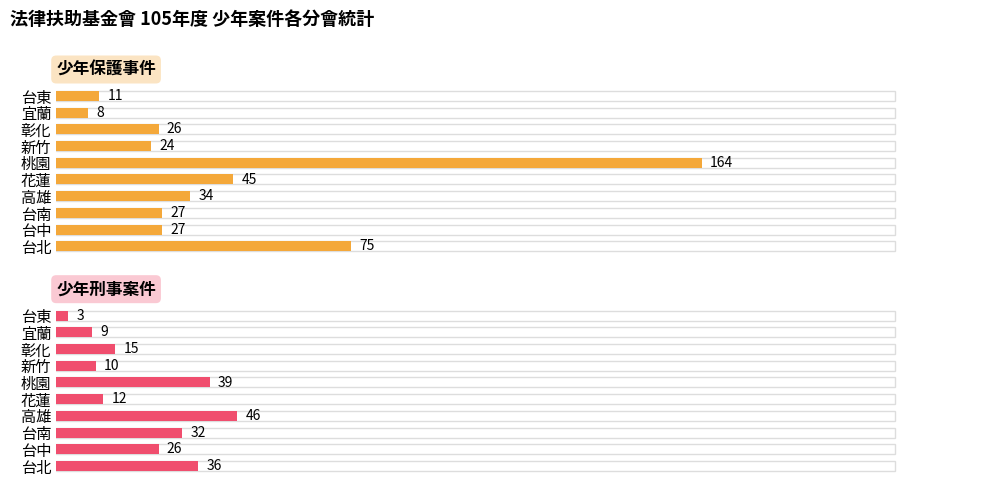

Reading left to right, what are all the values shown in this chart?

少年保護事件: 75	27	27	34	45	164	24	26	8	11
少年刑事案件: 36	26	32	46	12	39	10	15	9	3